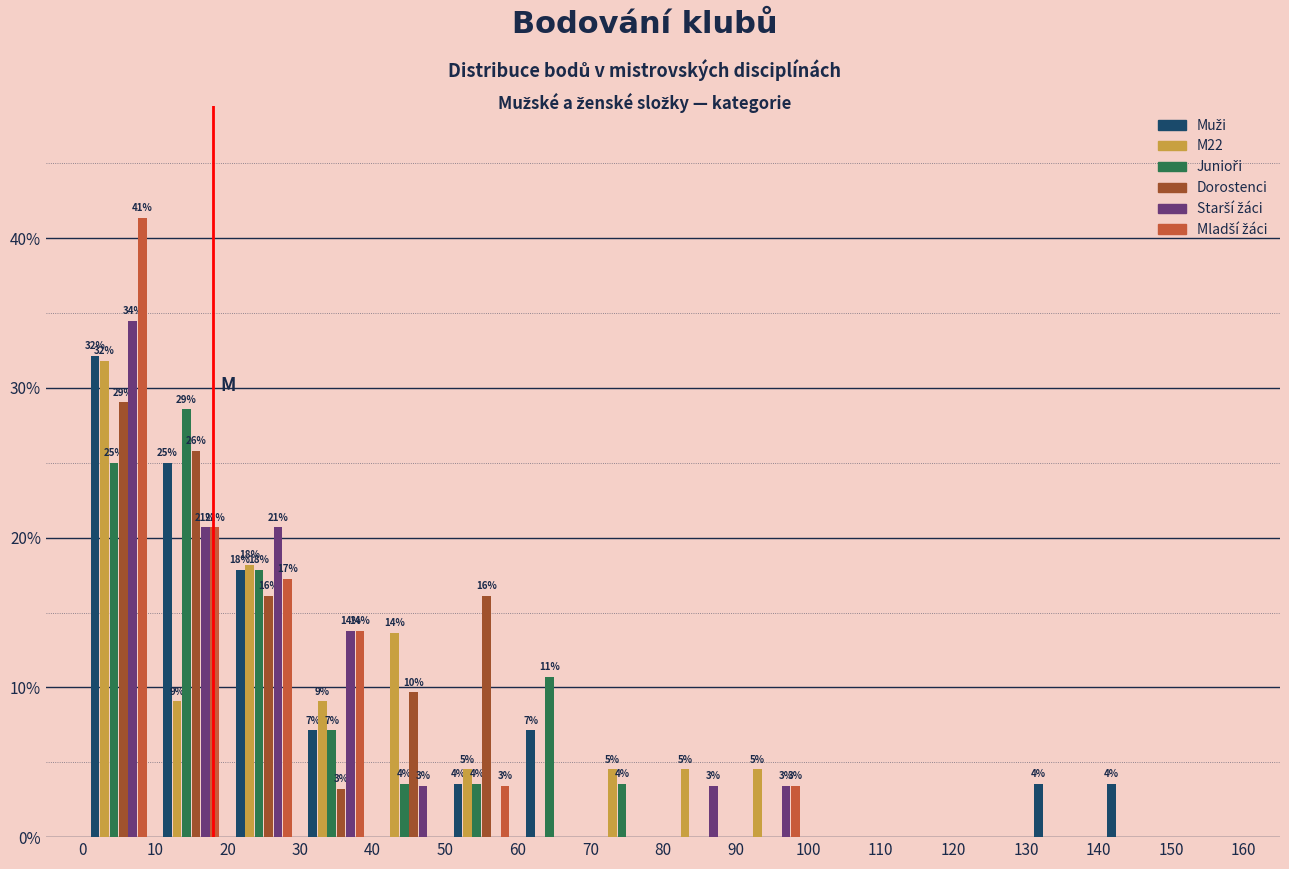

In the Starší žáci series, which range on the x-axis has the tallest bar?

0 to 10